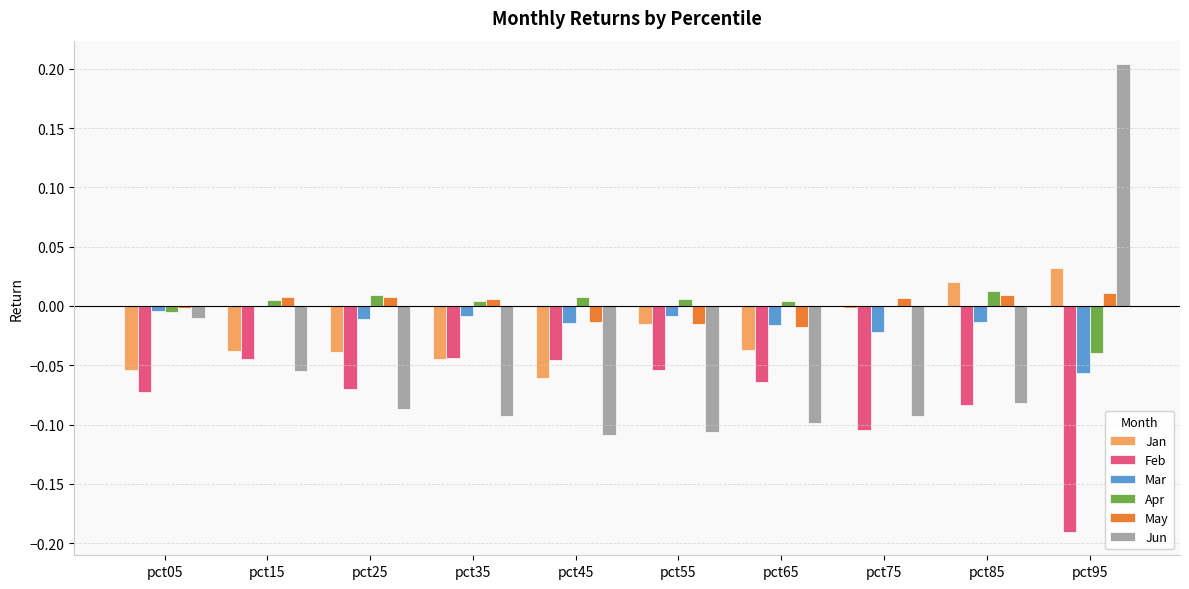

At which label does May first exceed 0?

pct15